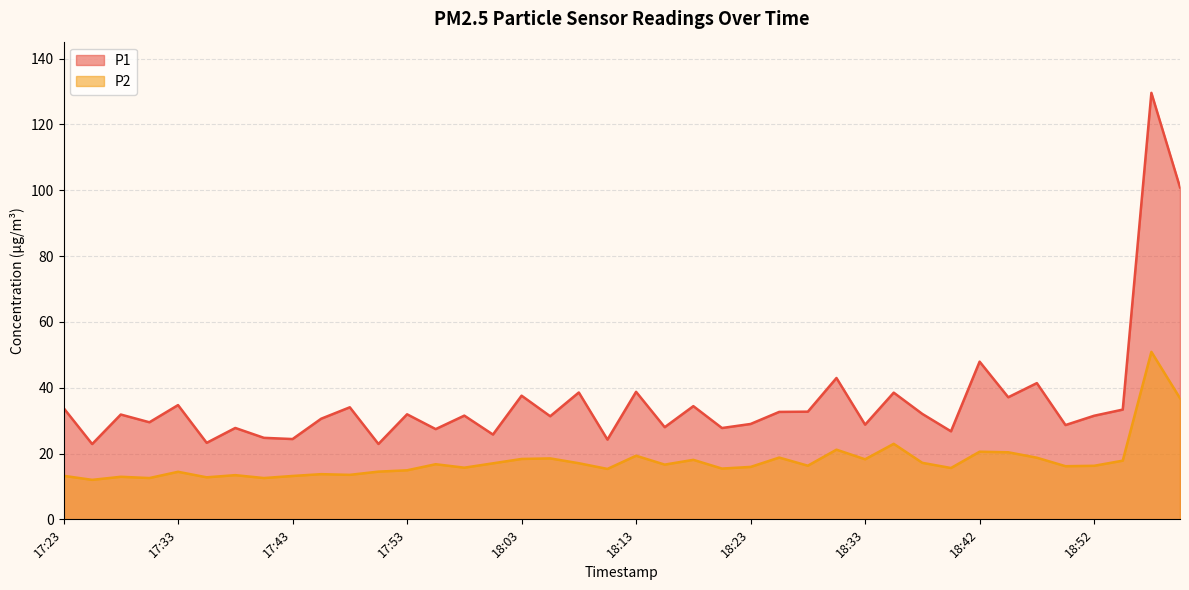

Reading left to right, transcribe all the data shown in this chart.

P1: 33.9	22.9	31.9	29.5	34.7	23.2	27.8	24.8	24.4	30.6	34.0	22.9	31.9	27.4	31.5	25.8	37.6	31.3	38.5	24.2	38.8	28.0	34.4	27.8	29.0	32.6	32.7	43.0	28.8	38.5	32.0	26.8	47.9	37.1	41.4	28.6	31.5	33.4	129.6	100.9
P2: 13.2	12.0	12.9	12.6	14.4	12.8	13.4	12.6	13.2	13.7	13.5	14.5	14.9	16.8	15.7	17.0	18.4	18.5	17.1	15.3	19.3	16.6	18.1	15.4	15.9	18.8	16.3	21.2	18.2	22.9	17.2	15.6	20.6	20.4	18.7	16.1	16.3	17.8	50.9	36.8